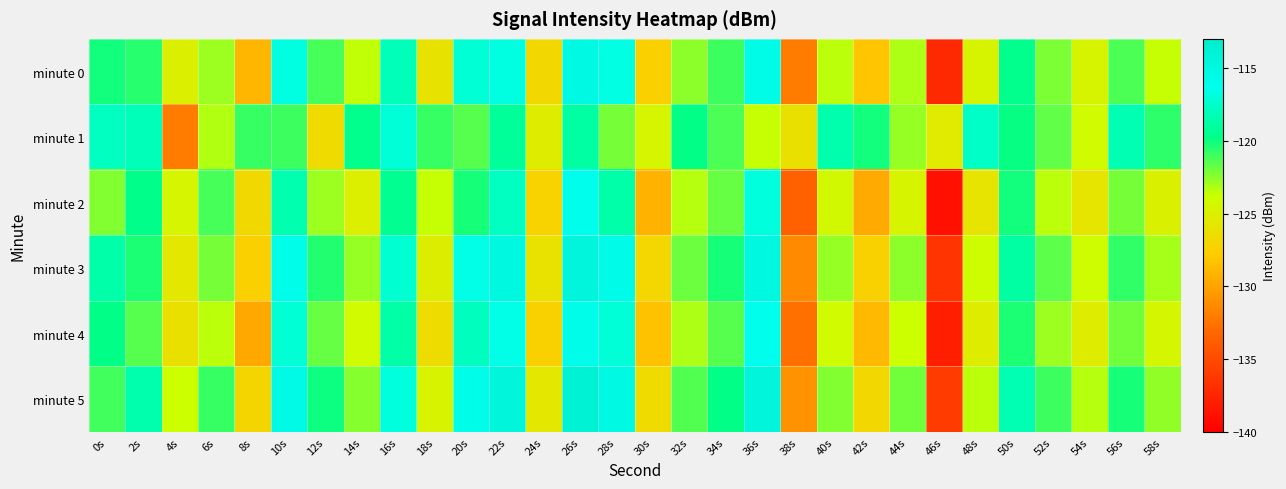

Reading left to right, transcribe all the data shown in this chart.

minute 0: 0s=-120.1	2s=-120.6	4s=-125.0	6s=-122.8	8s=-129.0	10s=-116.8	12s=-121.1	14s=-123.6	16s=-118.1	18s=-126.0	20s=-117.1	22s=-116.8	24s=-126.9	26s=-115.3	28s=-116.7	30s=-127.5	32s=-122.6	34s=-121.0	36s=-115.6	38s=-132.0	40s=-123.5	42s=-128.1	44s=-123.2	46s=-137.2	48s=-124.7	50s=-119.6	52s=-122.2	54s=-124.6	56s=-121.3	58s=-123.8
minute 1: 0s=-117.8	2s=-118.1	4s=-132.0	6s=-123.2	8s=-120.8	10s=-121.0	12s=-126.6	14s=-119.6	16s=-117.1	18s=-120.9	20s=-121.5	22s=-119.2	24s=-125.3	26s=-118.9	28s=-122.1	30s=-124.5	32s=-119.8	34s=-121.3	36s=-123.7	38s=-126.2	40s=-118.5	42s=-120.1	44s=-122.8	46s=-125.4	48s=-117.6	50s=-119.9	52s=-121.7	54s=-124.1	56s=-118.3	58s=-120.6
minute 2: 0s=-122.3	2s=-119.7	4s=-124.5	6s=-121.2	8s=-126.8	10s=-118.4	12s=-122.9	14s=-125.1	16s=-119.5	18s=-123.7	20s=-120.2	22s=-117.8	24s=-127.3	26s=-116.1	28s=-118.6	30s=-129.2	32s=-123.4	34s=-121.8	36s=-116.9	38s=-133.5	40s=-124.3	42s=-129.6	44s=-124.7	46s=-138.9	48s=-125.9	50s=-120.1	52s=-123.5	54s=-125.8	56s=-122.1	58s=-124.9
minute 3: 0s=-118.6	2s=-120.3	4s=-125.7	6s=-122.1	8s=-127.5	10s=-115.9	12s=-120.4	14s=-122.8	16s=-117.3	18s=-125.2	20s=-116.5	22s=-115.1	24s=-126.1	26s=-114.6	28s=-115.8	30s=-127.0	32s=-121.9	34s=-120.2	36s=-114.9	38s=-131.3	40s=-122.8	42s=-127.4	44s=-122.5	46s=-136.5	48s=-124.0	50s=-118.9	52s=-121.6	54s=-124.0	56s=-120.7	58s=-123.1
minute 4: 0s=-119.8	2s=-121.5	4s=-126.2	6s=-123.5	8s=-129.7	10s=-117.2	12s=-121.8	14s=-124.1	16s=-118.7	18s=-126.6	20s=-117.9	22s=-116.5	24s=-127.4	26s=-115.9	28s=-117.1	30s=-128.3	32s=-123.2	34s=-121.5	36s=-116.1	38s=-132.7	40s=-124.1	42s=-128.8	44s=-123.8	46s=-137.9	48s=-125.3	50s=-120.3	52s=-122.9	54s=-125.3	56s=-122.0	58s=-124.4
minute 5: 0s=-121.1	2s=-118.5	4s=-123.8	6s=-120.9	8s=-127.1	10s=-115.5	12s=-120.0	14s=-122.4	16s=-116.9	18s=-124.8	20s=-115.9	22s=-114.5	24s=-125.7	26s=-113.9	28s=-115.3	30s=-126.7	32s=-121.4	34s=-119.8	36s=-114.4	38s=-130.9	40s=-122.3	42s=-126.9	44s=-122.0	46s=-136.0	48s=-123.5	50s=-118.3	52s=-121.0	54s=-123.4	56s=-120.2	58s=-122.6